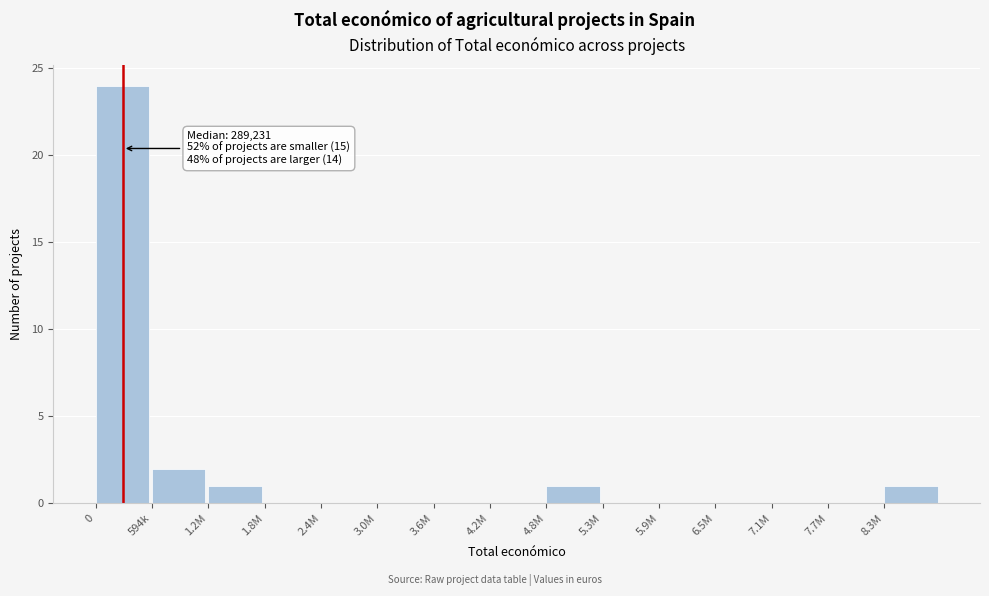

Reading left to right, extract all data points from this chart.

0=24	594k=2	1.2M=1	1.8M=0	2.4M=0	3.0M=0	3.6M=0	4.2M=0	4.8M=1	5.3M=0	5.9M=0	6.5M=0	7.1M=0	7.7M=0	8.3M=1